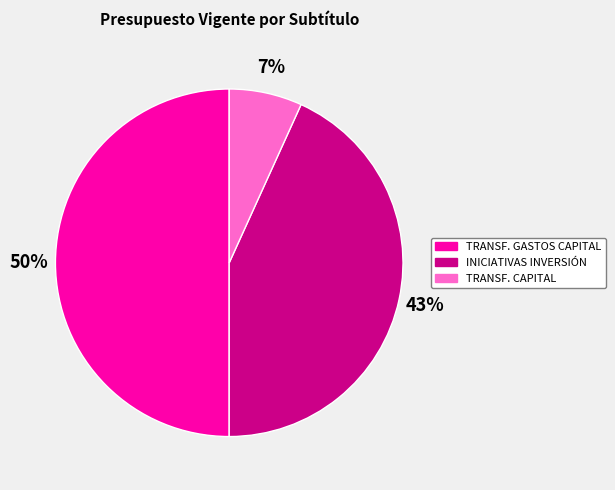

Which slice is the smallest?

TRANSF. CAPITAL